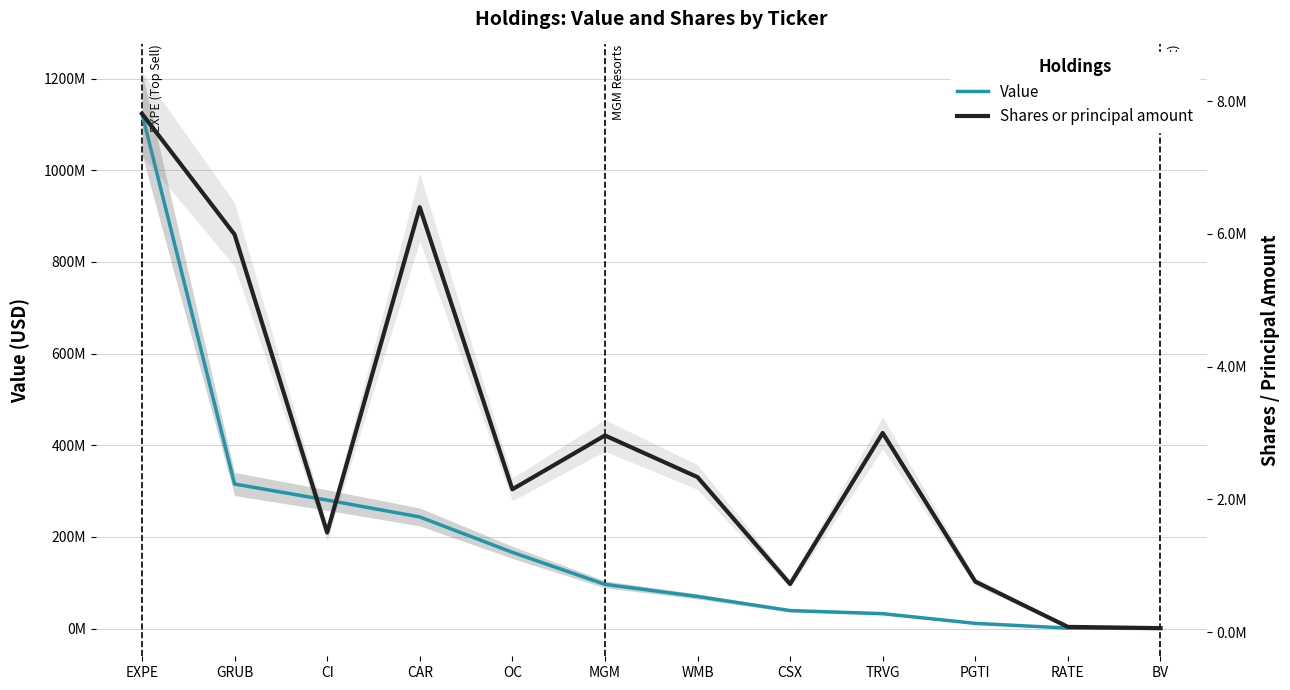

Between EXPE and OC, which is larger?

EXPE